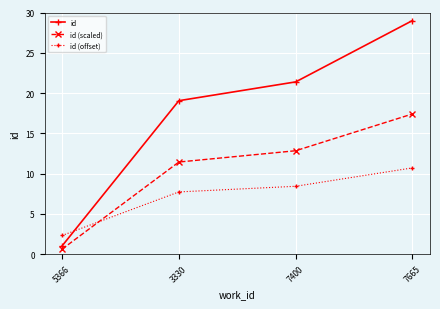

At how many categories does at least one series exceed 21?

2